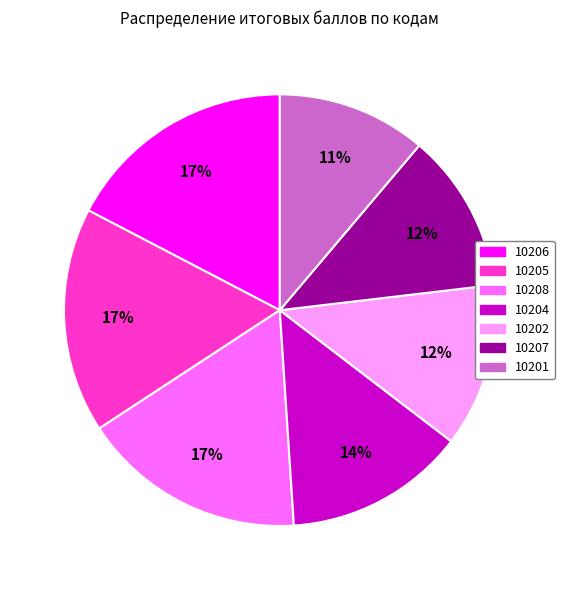

Combined, do 10202 and 10206 account for over 50%?

No